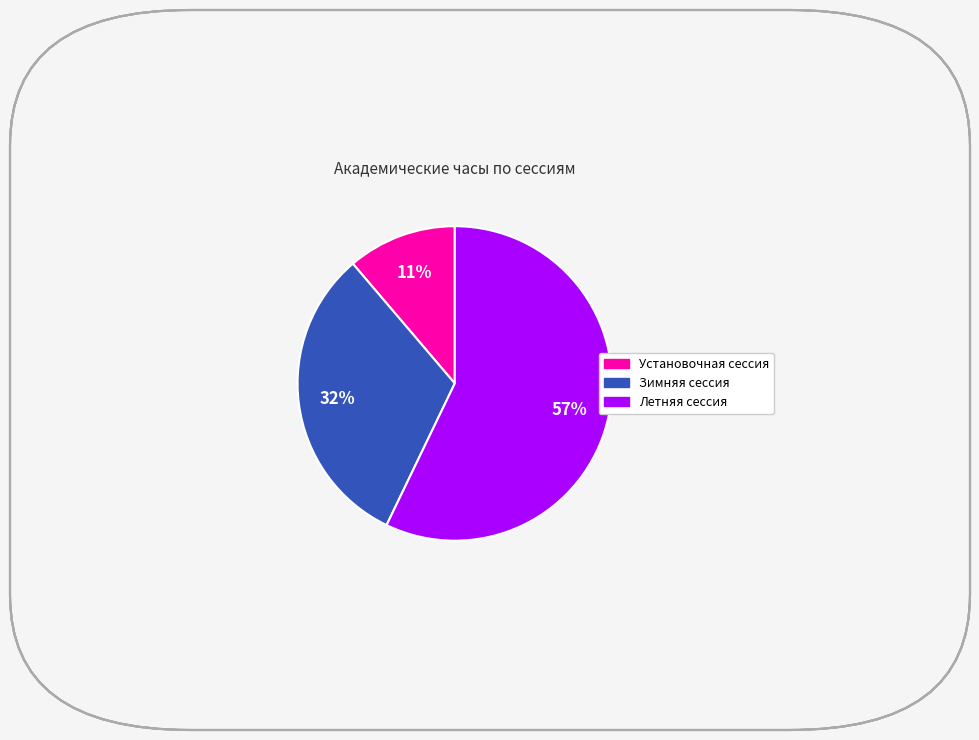

How many segments does this pie chart have?

3